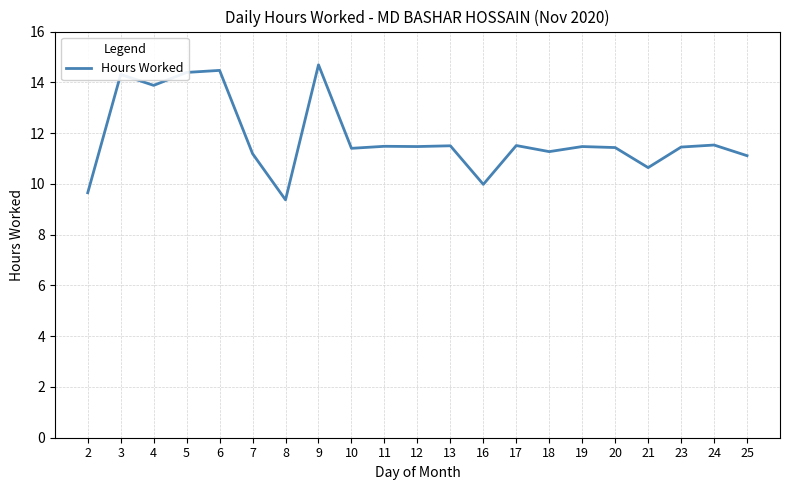

Does the chart have visible grid lines?

Yes